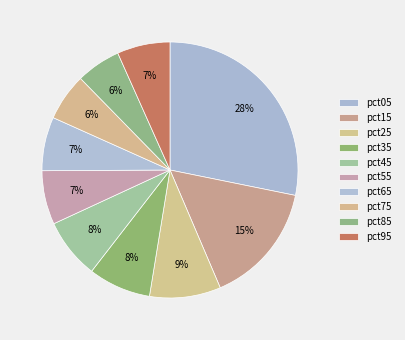

To the nearest percent, what portion does pct45 represent?

8%